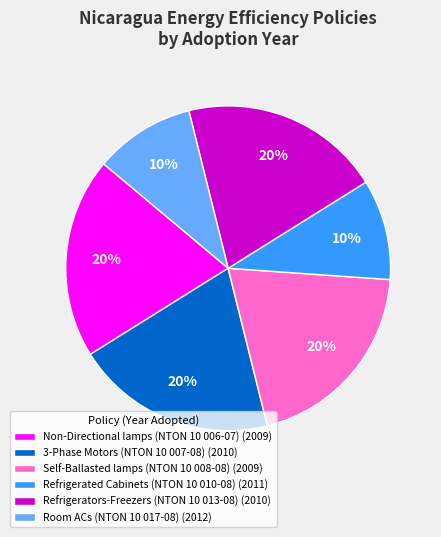

How many segments does this pie chart have?

6